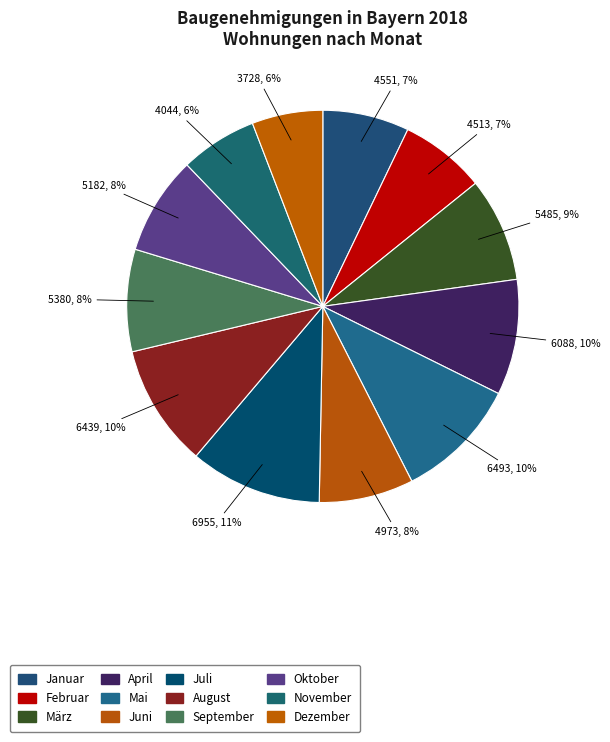

What percentage is NOT represented by November?

93.7%